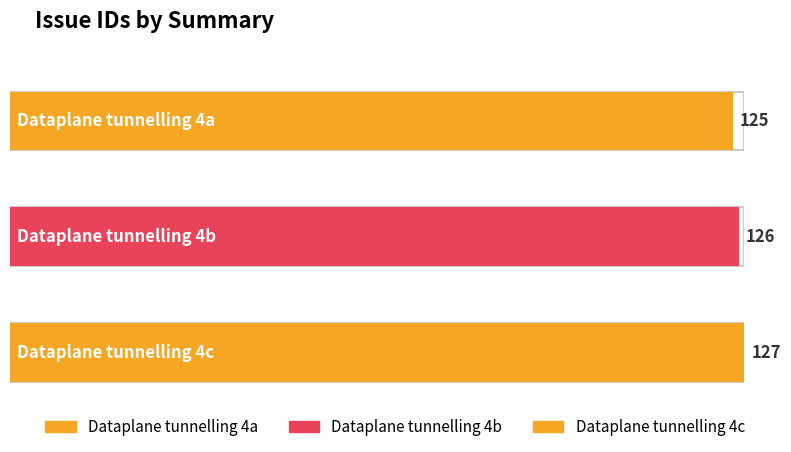

At which category does the chart reach its minimum across all series?

Dataplane tunnelling 4a